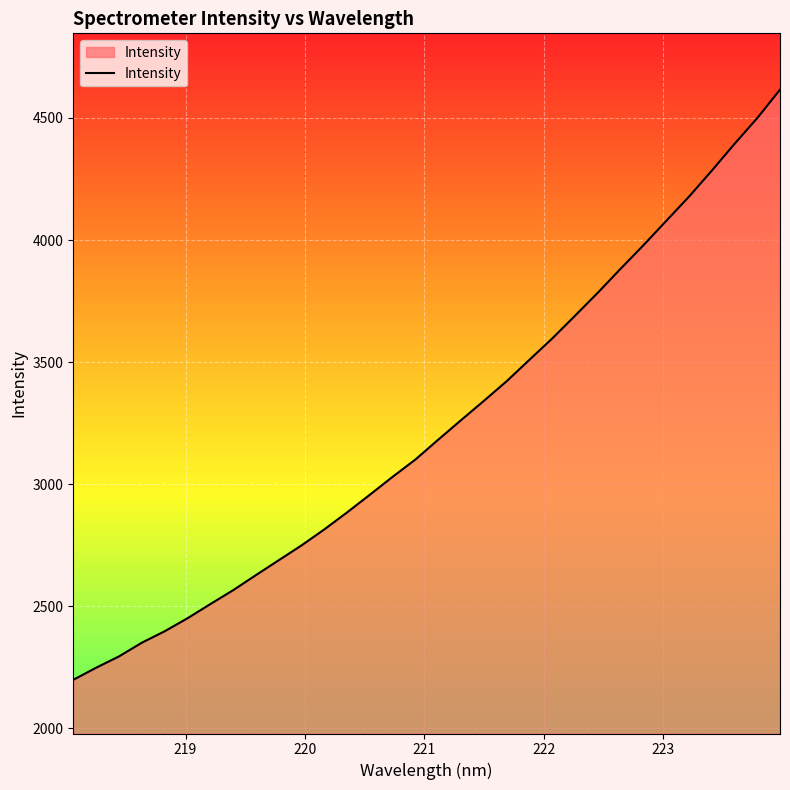

True or false: the data has more than 0 interior local peaks.

False